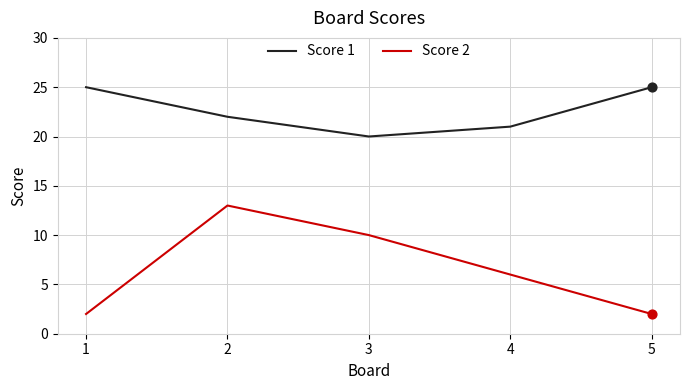

Is the value of Score 1 at 5 greater than the value of Score 2 at 5?

Yes